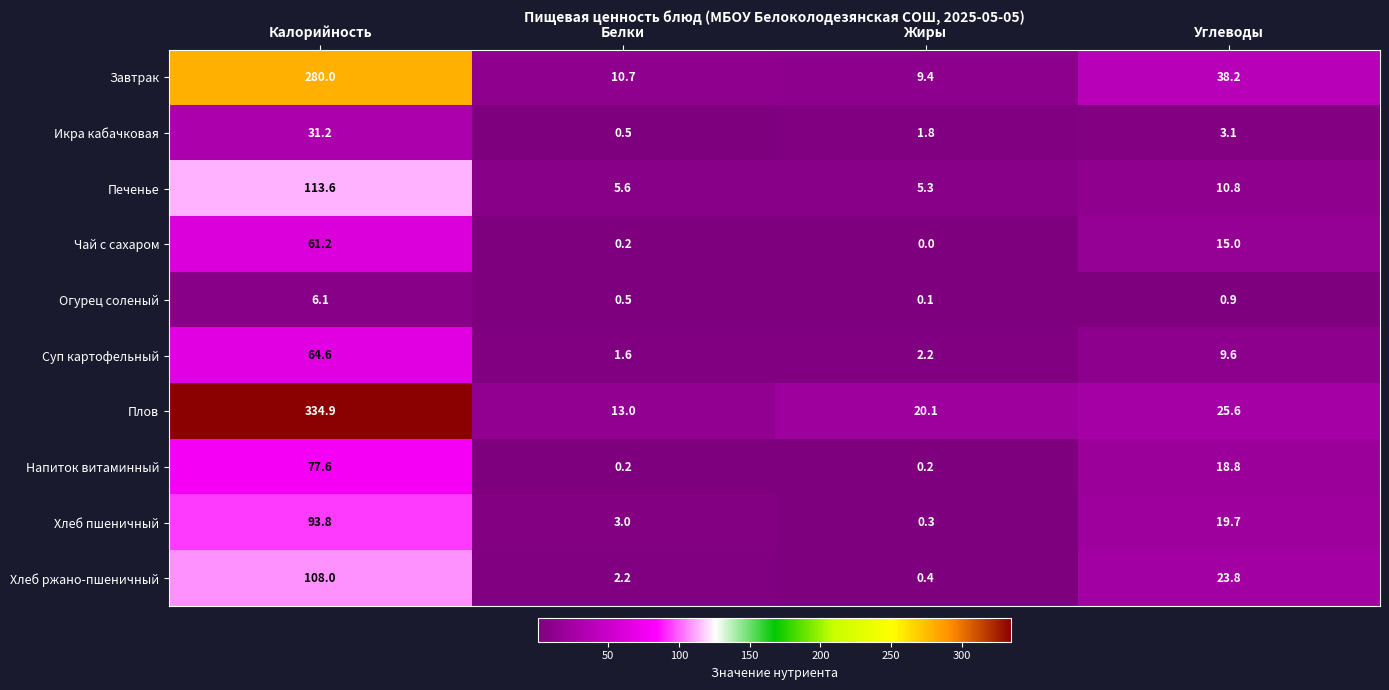

What is the difference between the maximum and second lowest values in the Завтрак series?

269.3